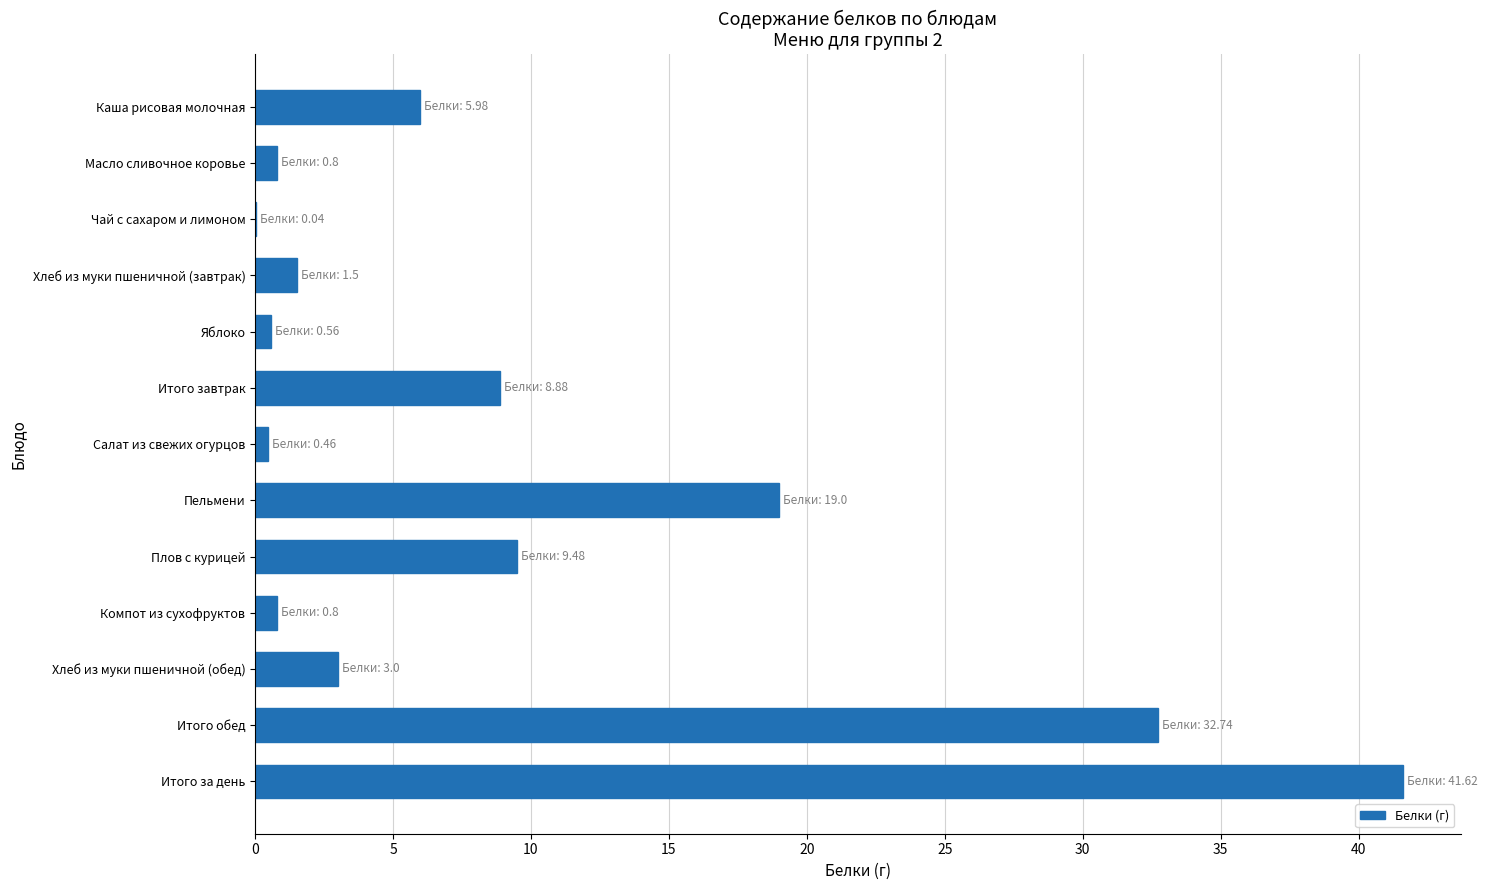

Are the bars horizontal?

Yes